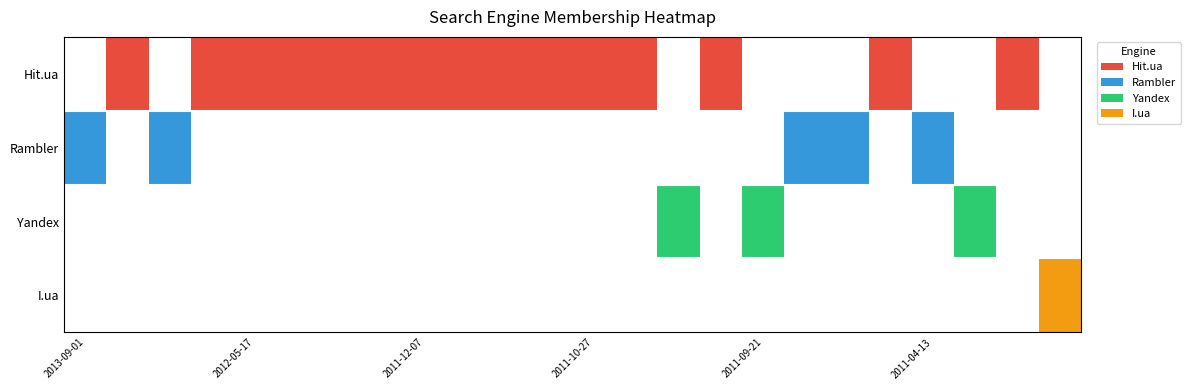

What is the sum of the Yandex values at 2012-02-07 and 2011-04-01?

1